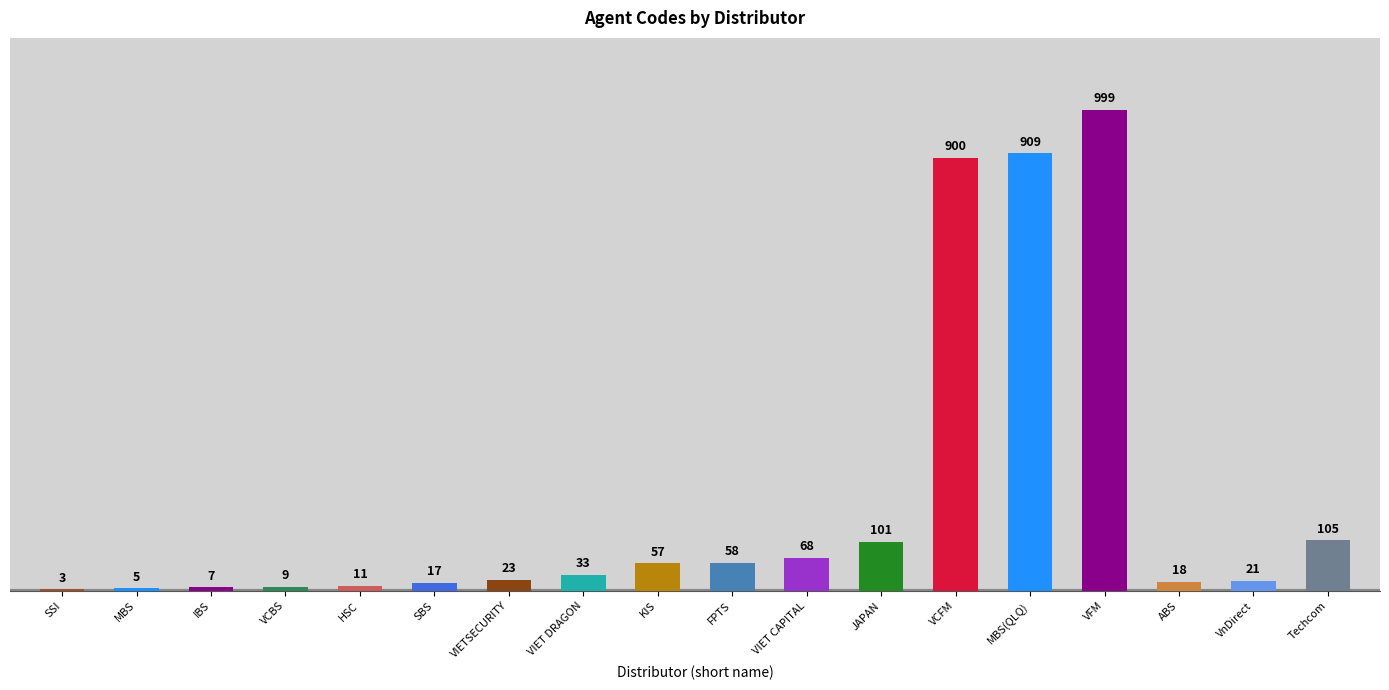

At which category does the chart reach its peak across all series?

VFM